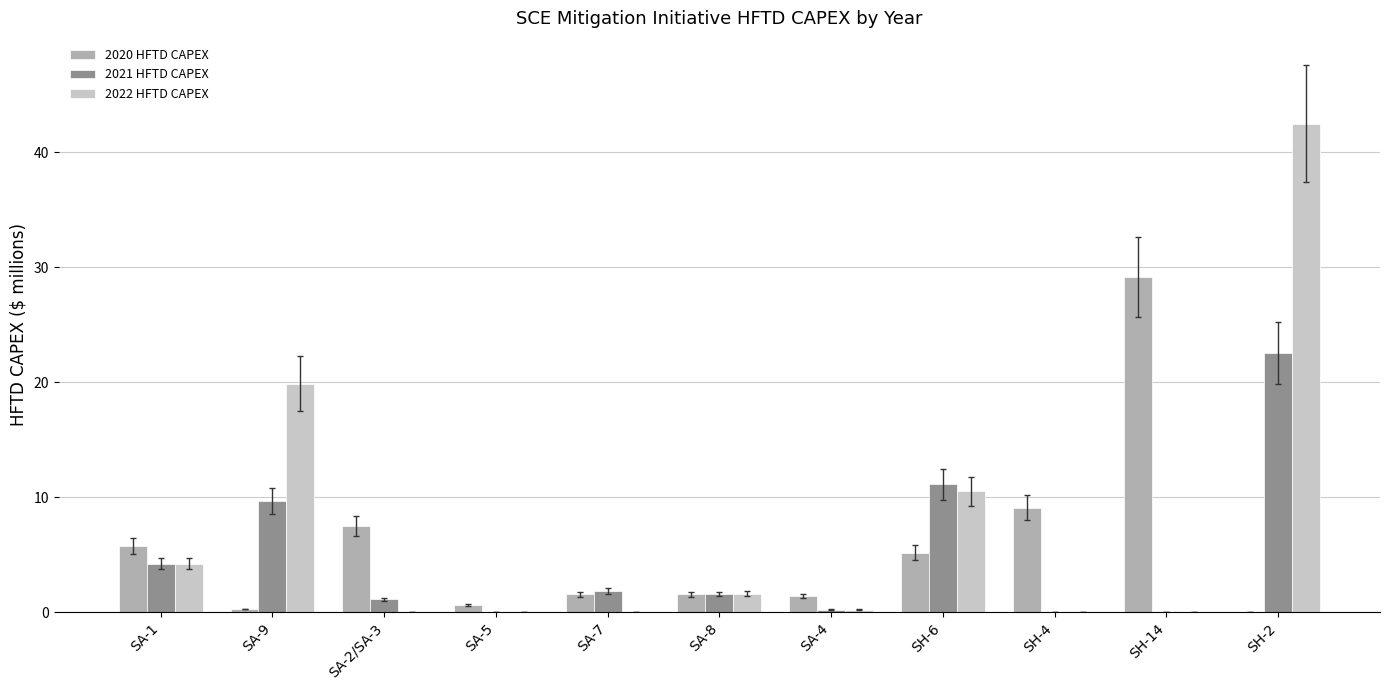

Which series has the widest spread of values?

2022 HFTD CAPEX